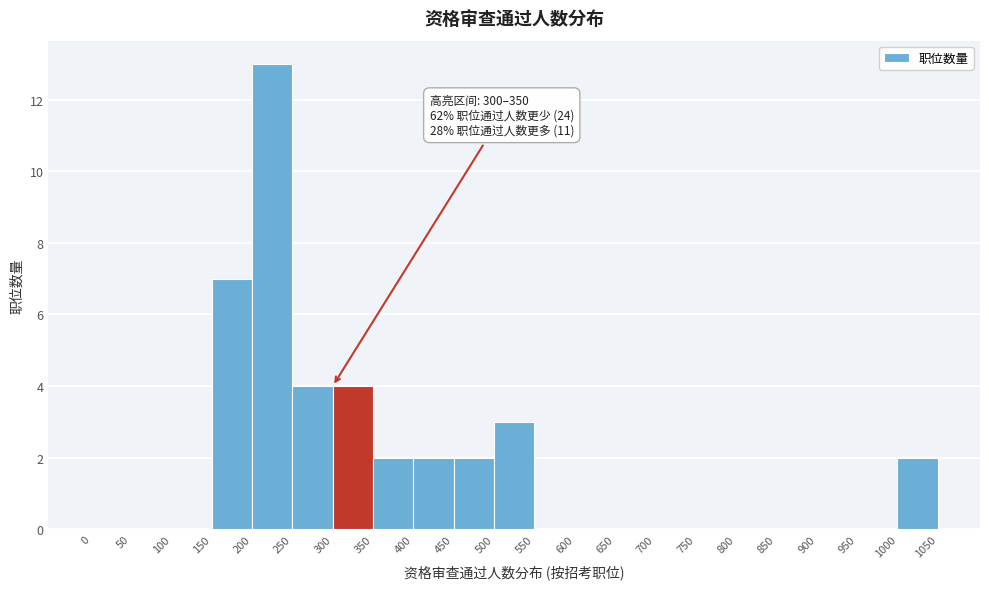

Over which range of the x-axis is the bar tallest?

200 to 250